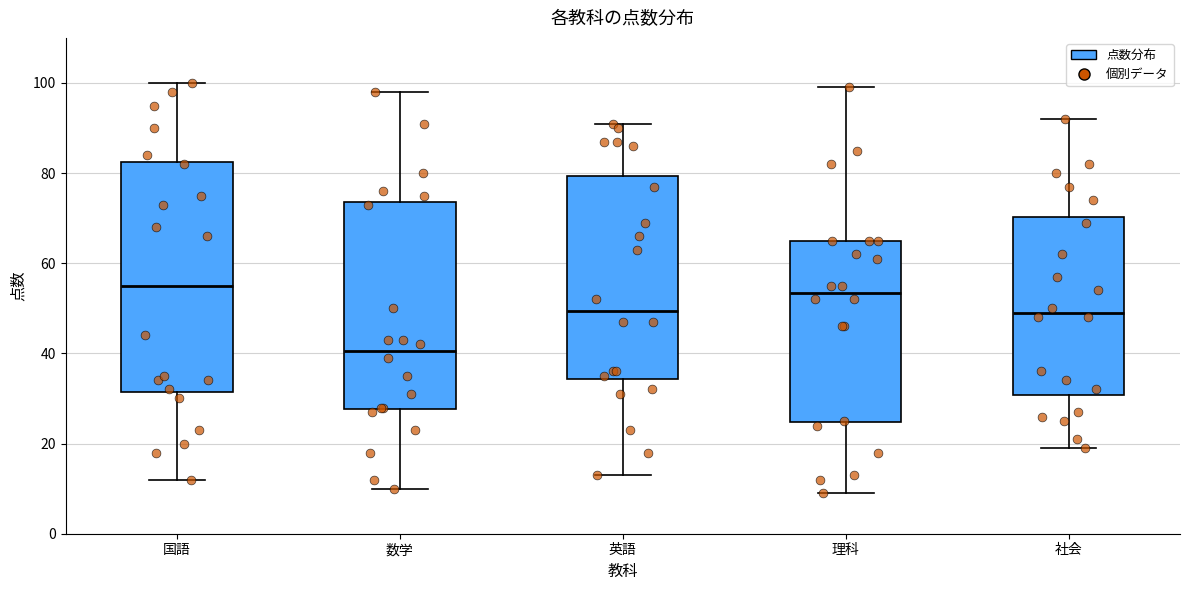

Which box is the tallest, from its lower edge to its upper edge?

国語